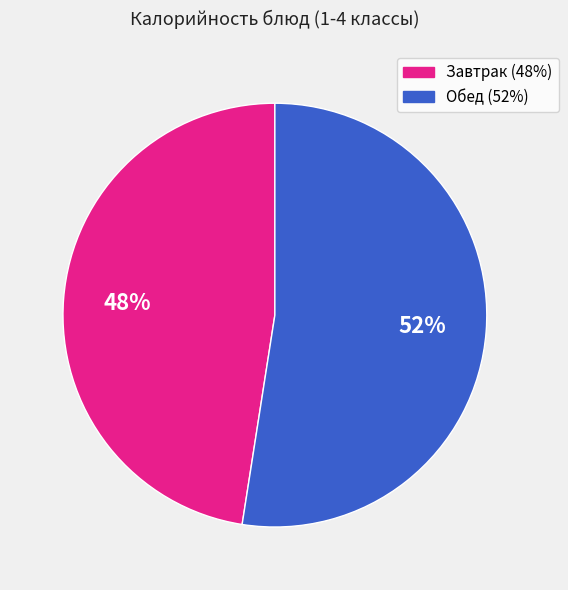

Is there any slice that represents more than half of the pie?

Yes